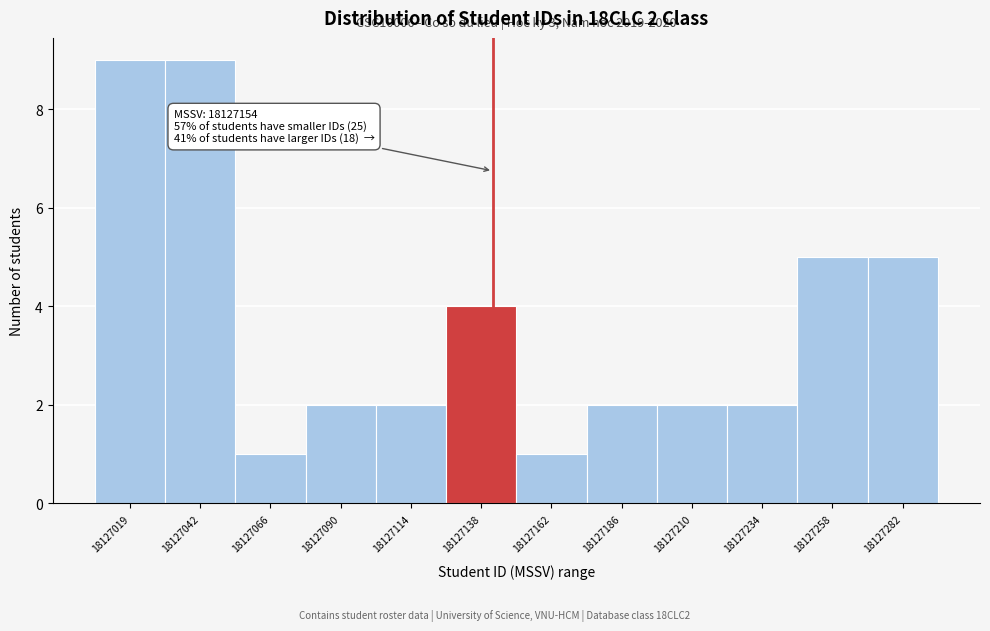

Reading left to right, list all the values displayed in this chart.

18127019=9	18127042=9	18127066=1	18127090=2	18127114=2	18127138=4	18127162=1	18127186=2	18127210=2	18127234=2	18127258=5	18127282=5